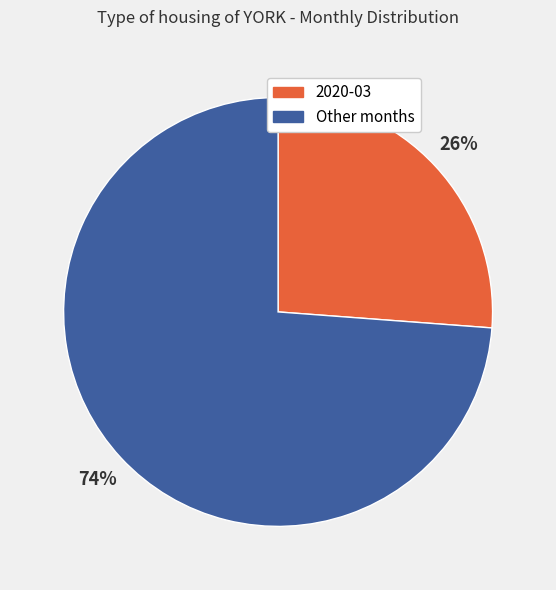

To the nearest percent, what is the average slice percentage?

50%